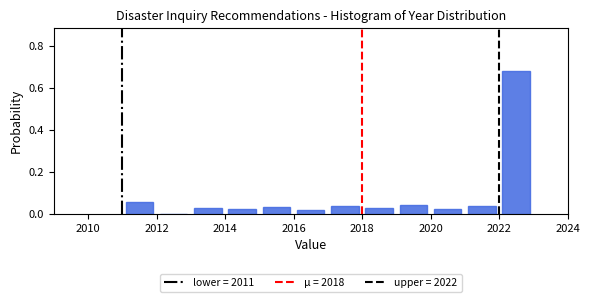

What is the height of the bar covering 2017 to 2018 on the x-axis? The values are not printed on the chart, so give them approximately, as read against the axis.

0.04